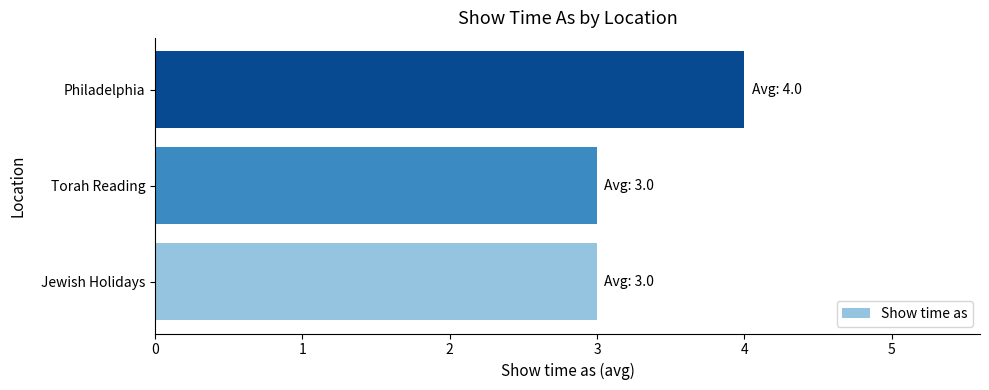

Reading bottom to top, transcribe all the data shown in this chart.

3	3	4